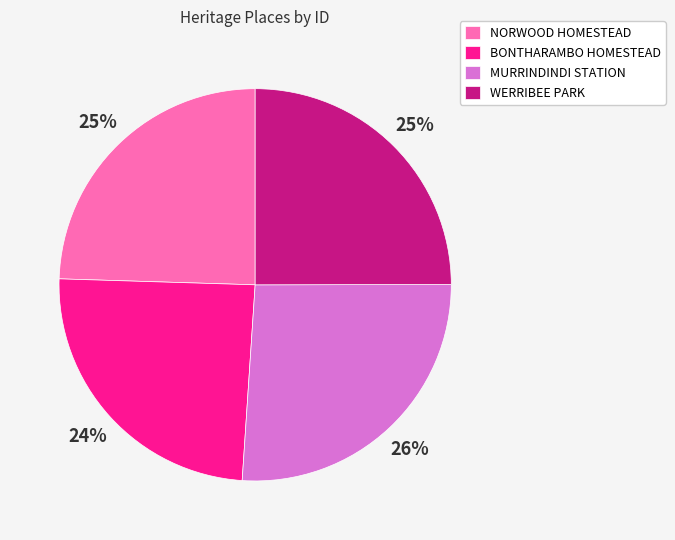

Which slice is the largest?

MURRINDINDI STATION